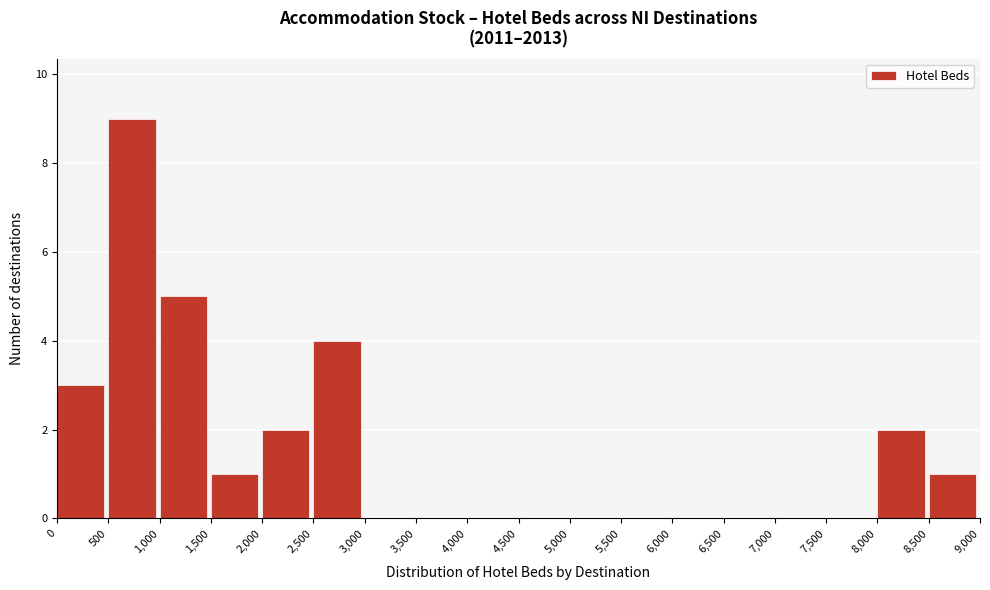

What is the height of the bar covering 0 to 500 on the x-axis? The values are not printed on the chart, so give them approximately, as read against the axis.

3